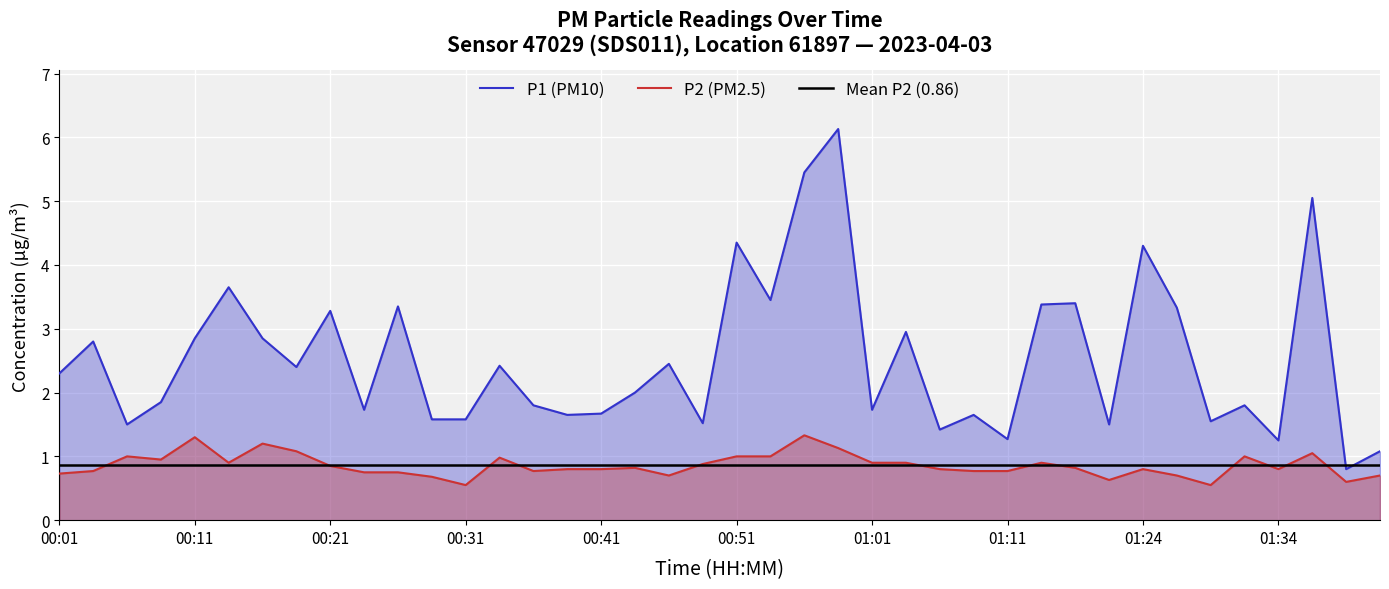

What is the difference between the maximum and second lowest values in the P2 series?

0.8